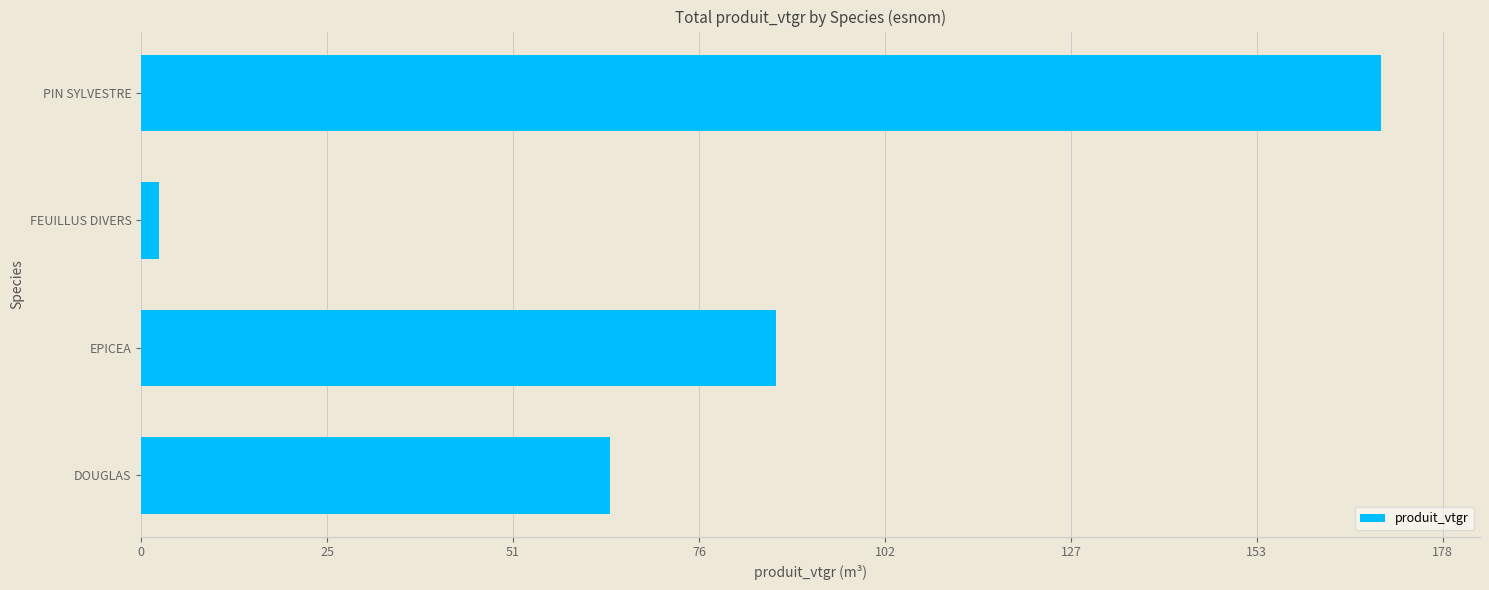

Where is the data nearest to the value 86?

EPICEA